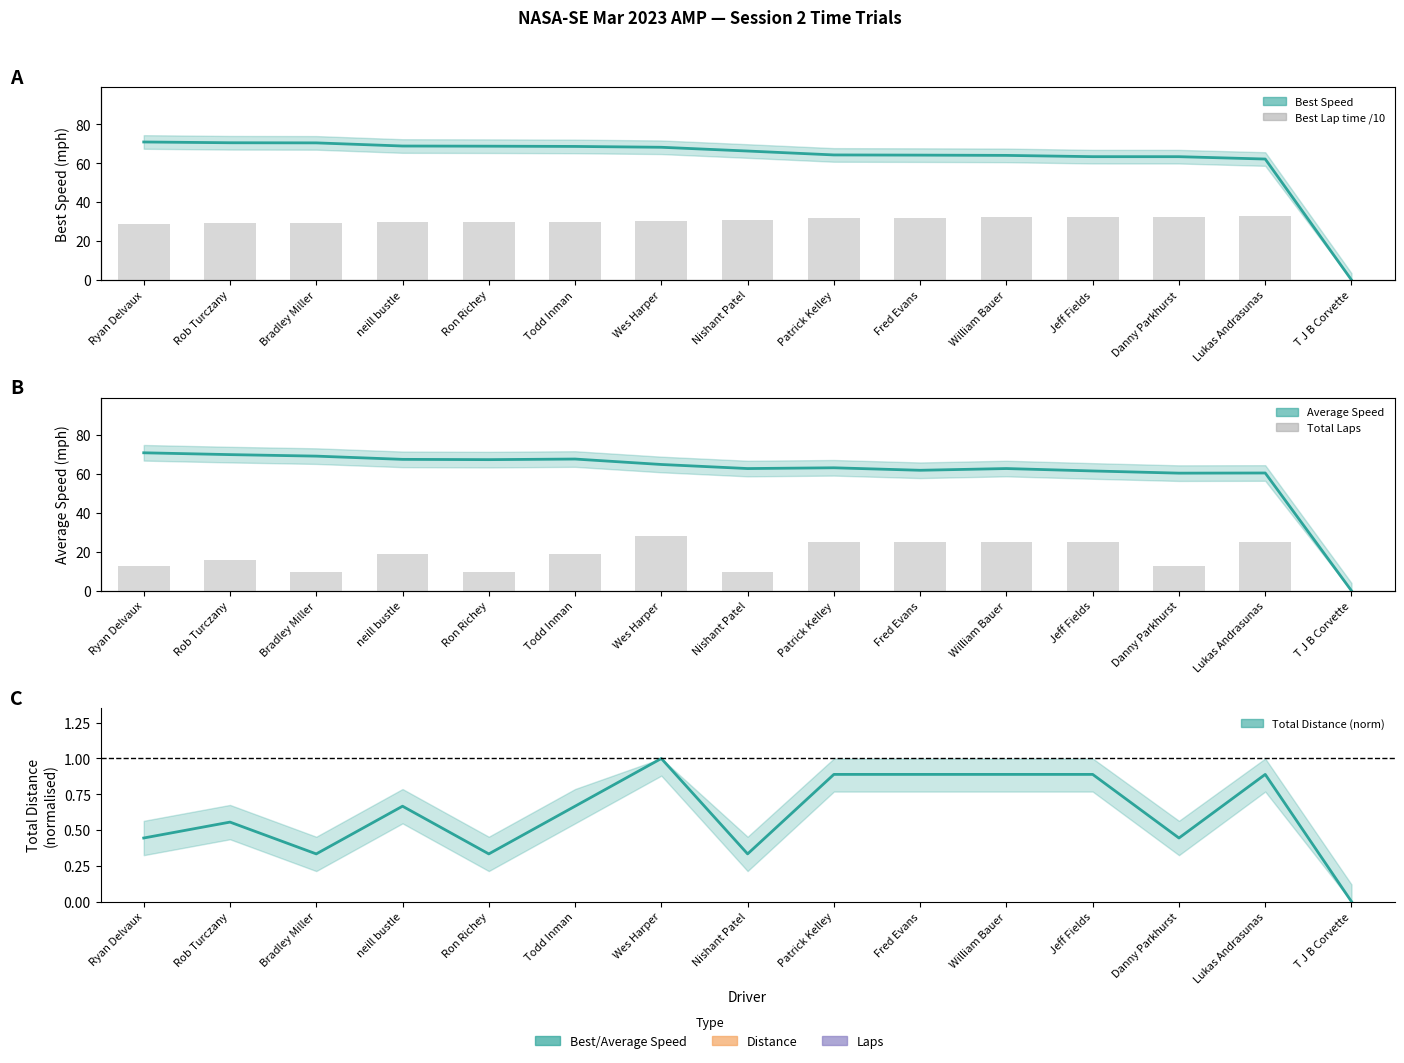

What is the difference between the Average Speed values at Fred Evans and William Bauer?

0.9